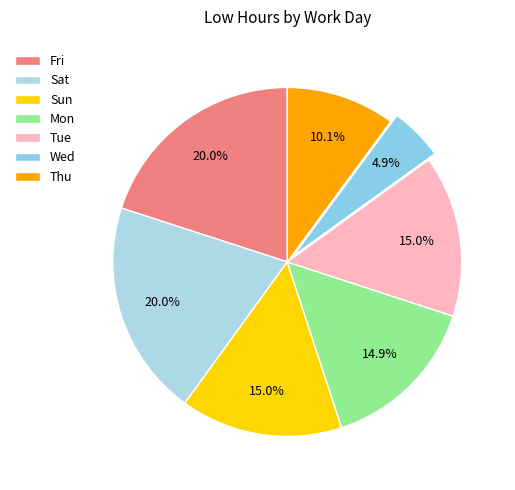

How many slices are in this pie chart?

7